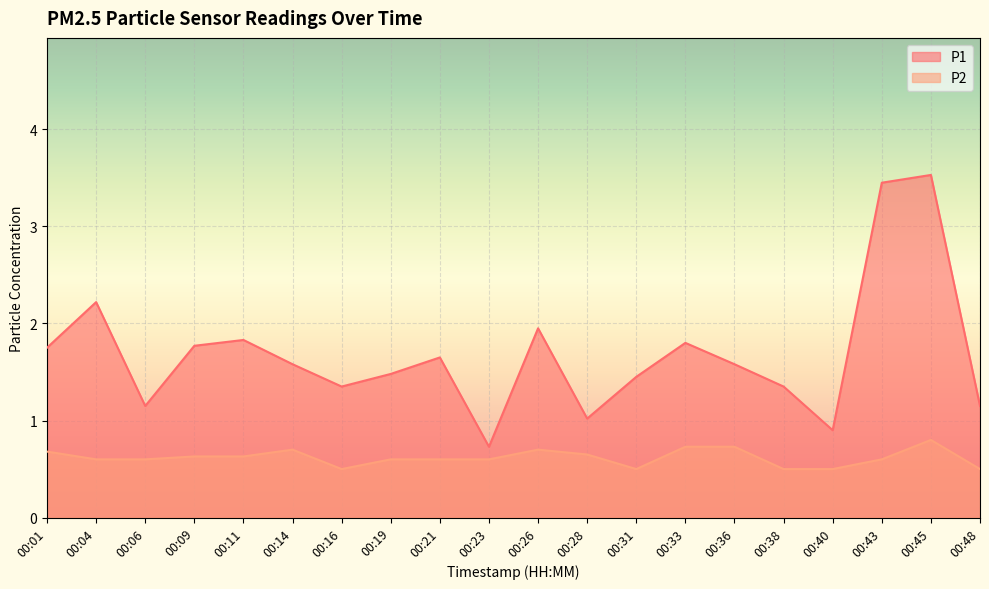

What value does the P2 series have at 00:33?

0.7